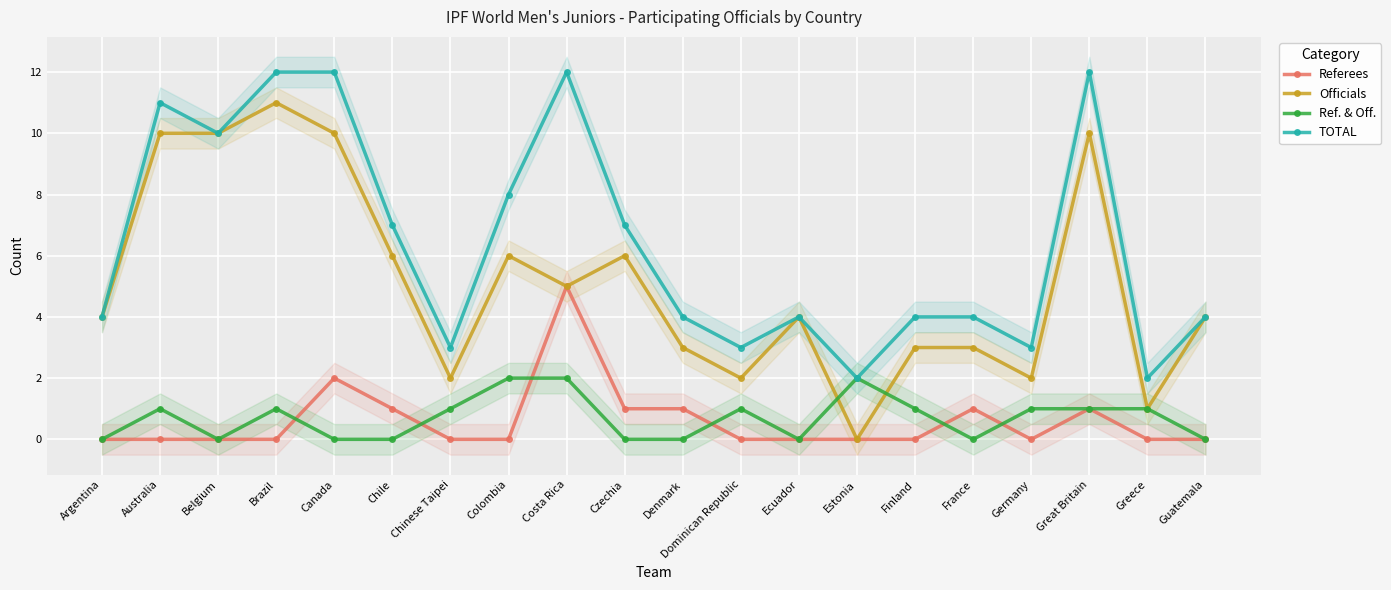

True or false: Referees and Officials intersect in this chart.

False